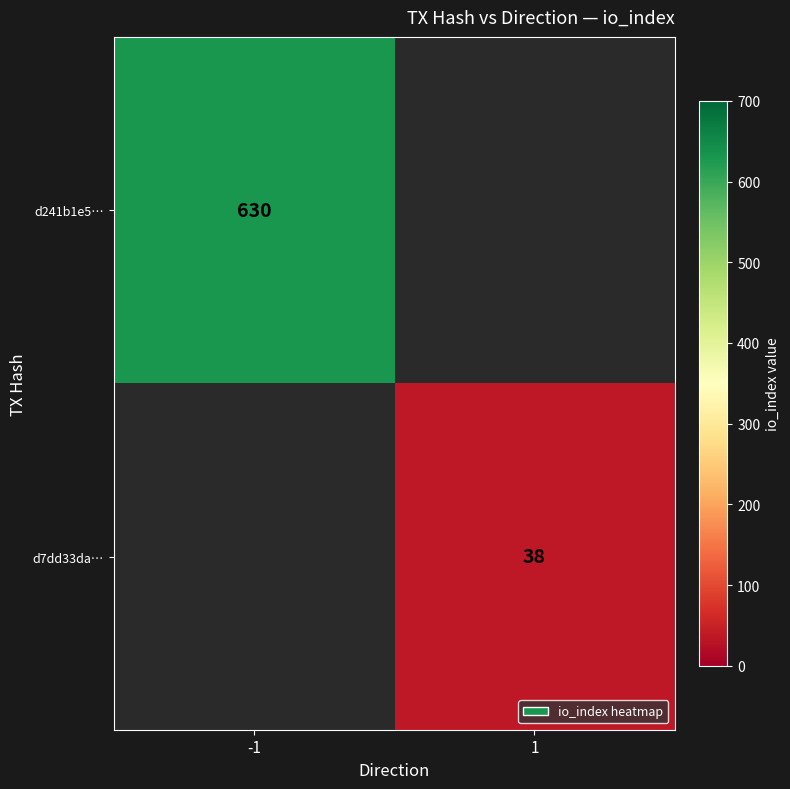

Is it true that d241b1e5… equals 862 at -1?

False